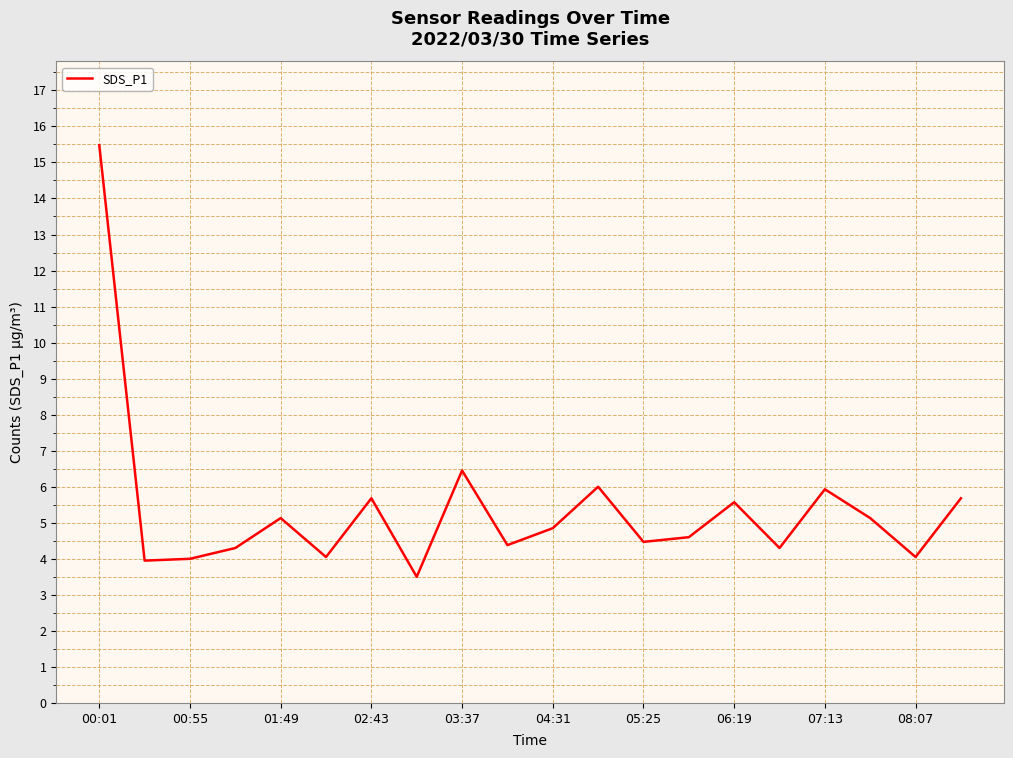

What is the greatest value displayed?

15.5